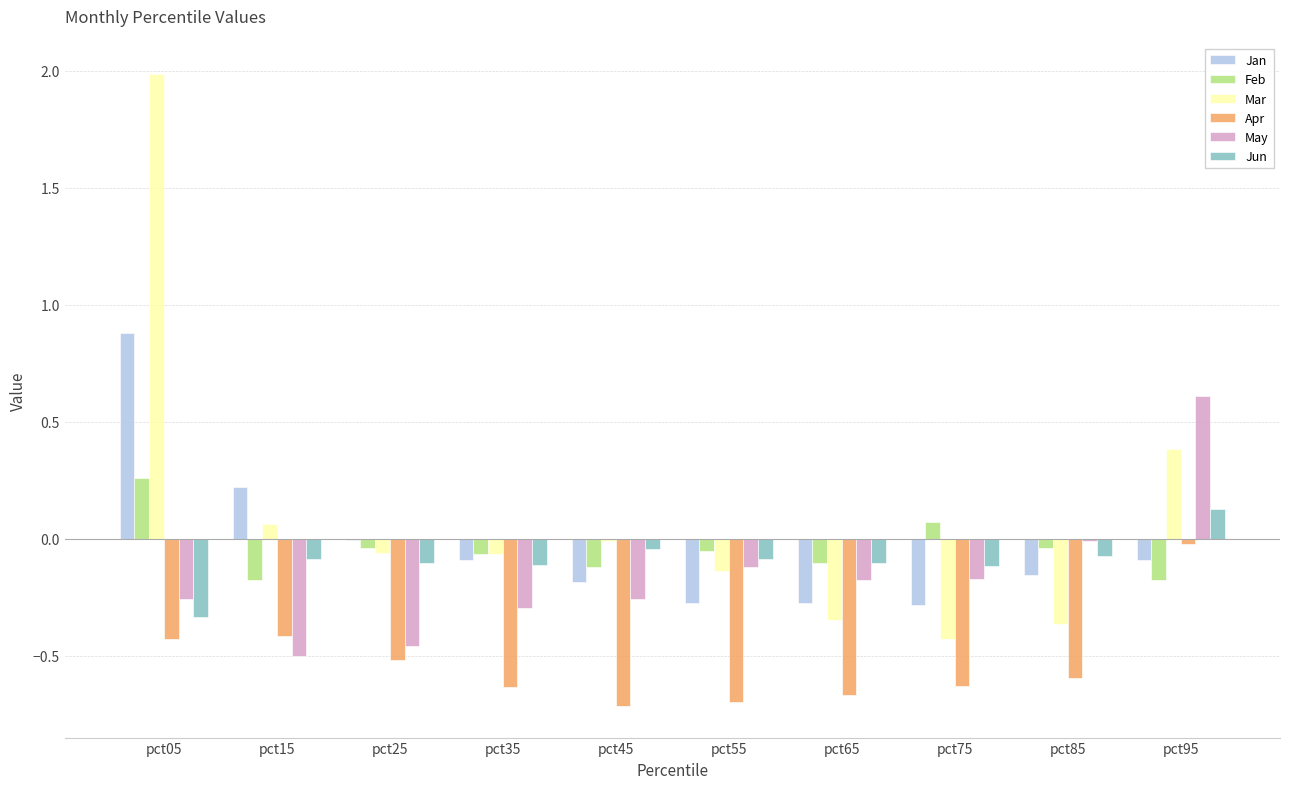

At which label is Jun closest to 0?

pct45